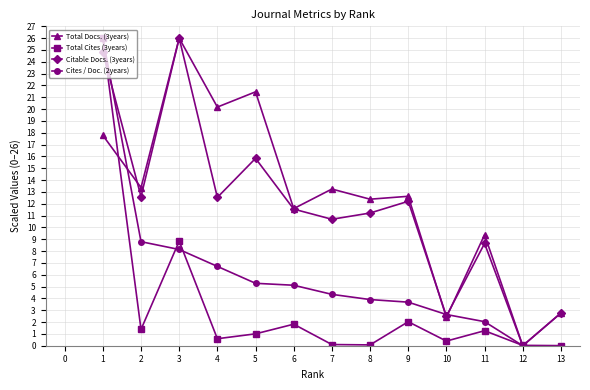

Rank the series at 4 from lowest to highest value.

Total Cites (3years), Cites / Doc. (2years), Citable Docs. (3years), Total Docs. (3years)